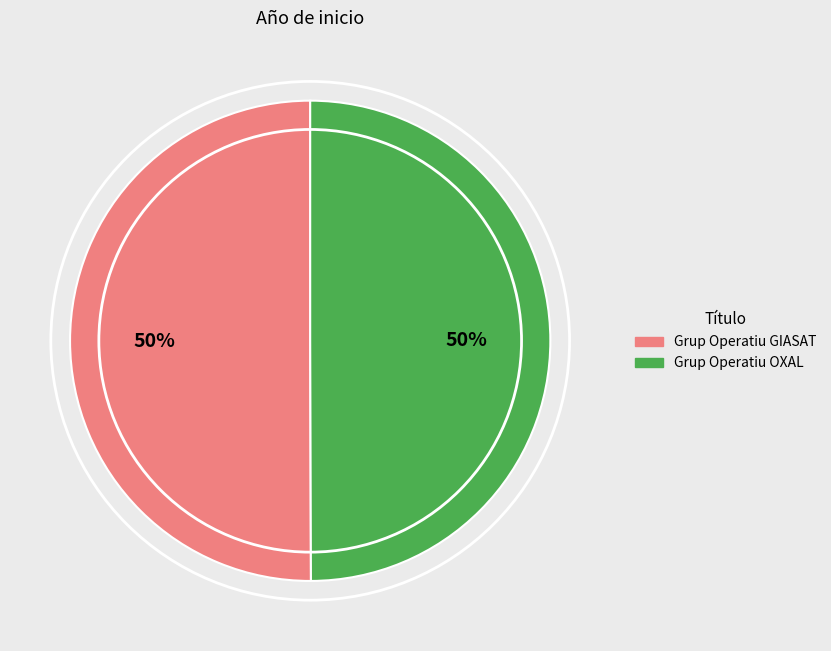

Is it true that Grup Operatiu OXAL is 50% of the pie?

True